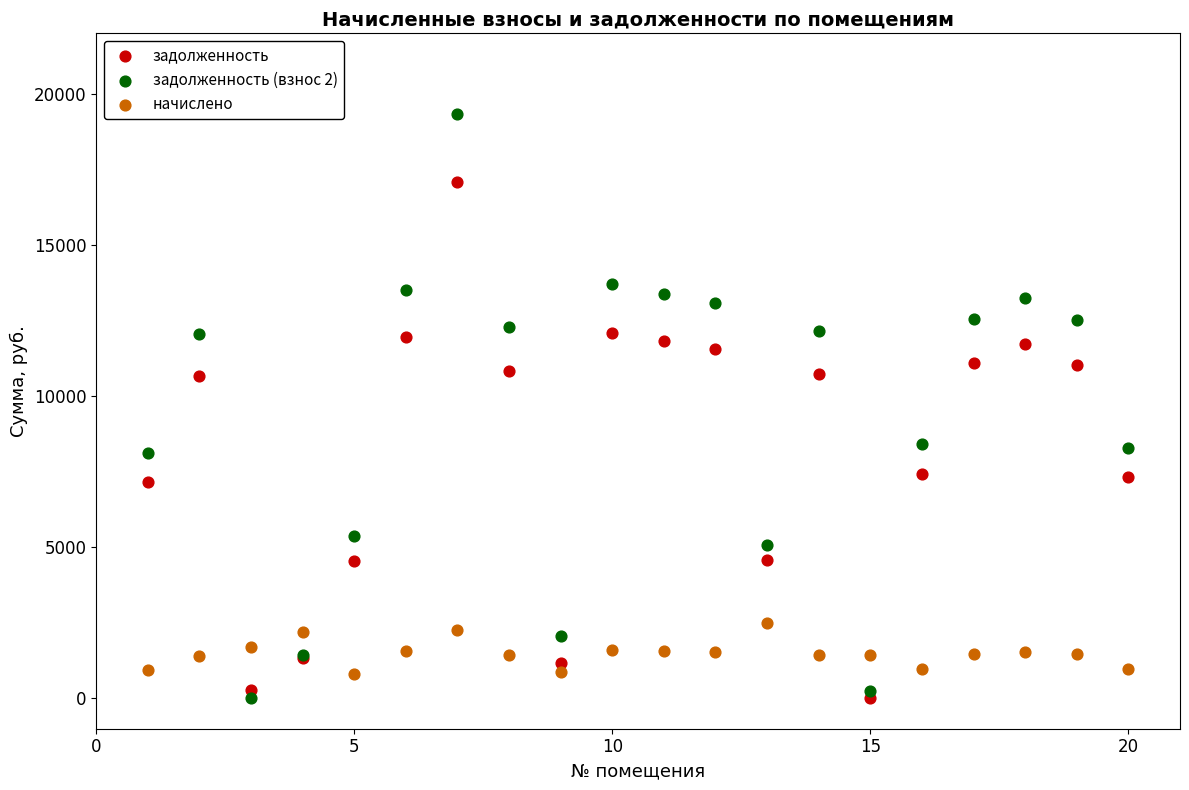

Which series has the largest Y range (max minus min)?

задолженность (взнос 2)